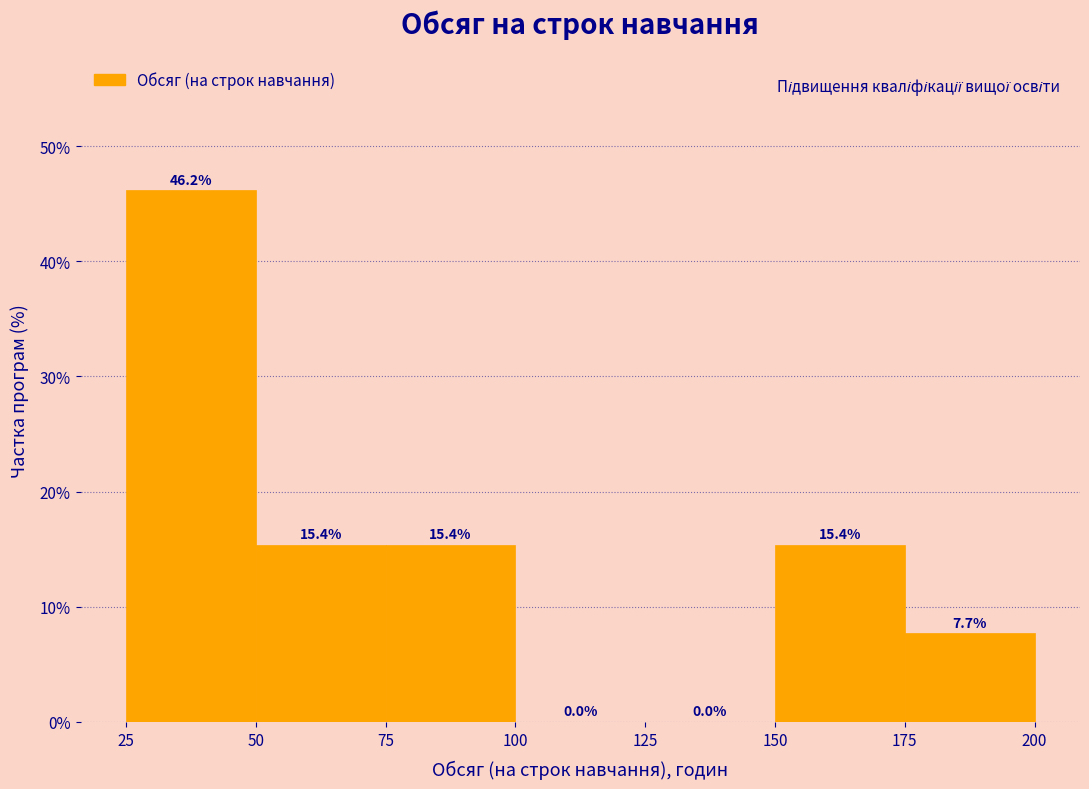

Reading left to right, list every bar in this chart as the range it spans on the x-axis followed by its height.

25 to 50: 46.2
50 to 75: 15.4
75 to 100: 15.4
100 to 125: 0.0
125 to 150: 0.0
150 to 175: 15.4
175 to 200: 7.7